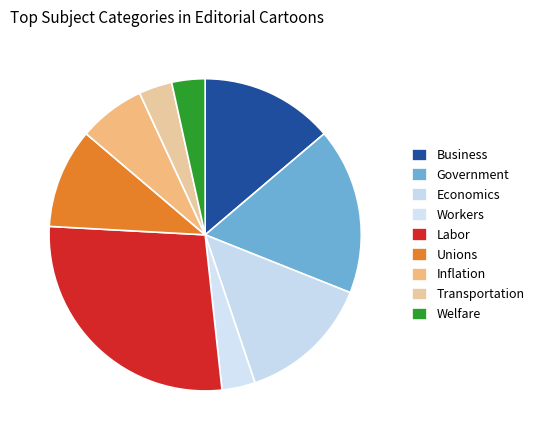

True or false: Welfare accounts for 1% of the total.

False